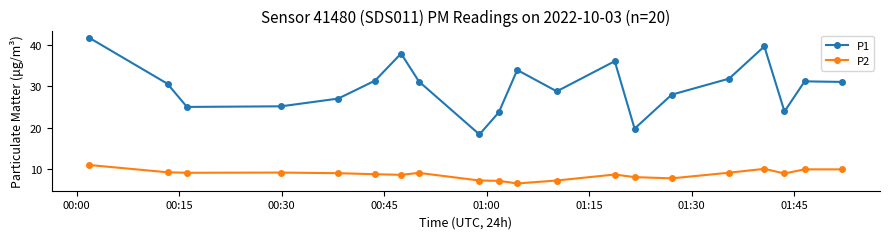

Which series has the largest range (max minus min)?

P1